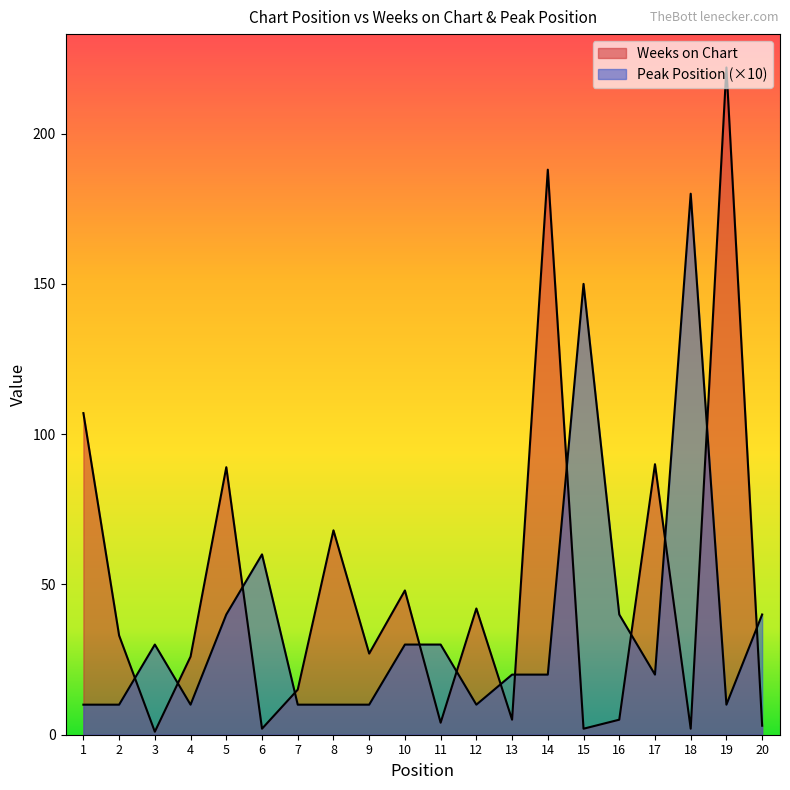

Reading left to right, list all the values displayed in this chart.

Weeks on Chart: 107	33	1	26	89	2	15	68	27	48	4	42	5	188	2	5	90	2	222	3
Peak Position: 10	10	30	10	40	60	10	10	10	30	30	10	20	20	150	40	20	180	10	40